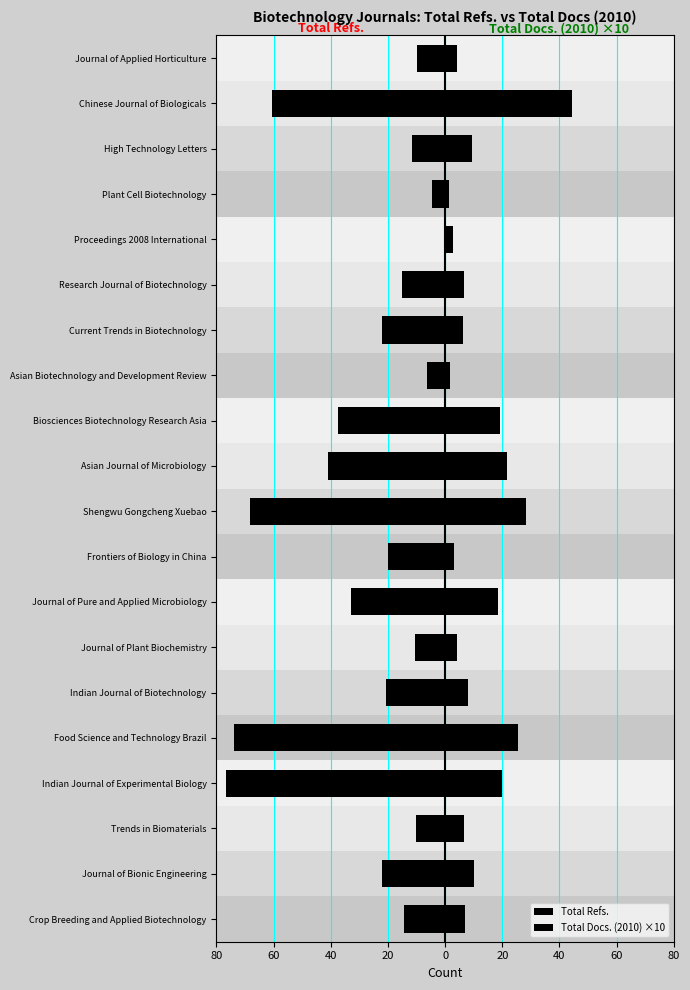

Reading left to right, what are all the values shown in this chart?

Total Refs.: -14.4	-22.1	-10.3	-76.5	-74.0	-20.6	-10.6	-32.9	-20.1	-68.3	-41.1	-37.6	-6.5	-22.1	-15.2	0.0	-4.7	-11.6	-60.7	-9.7
Total Docs. (2010) ×10: 7.1	10.1	6.5	19.8	25.6	8.0	4.2	18.4	3.0	28.4	21.8	19.1	1.8	6.1	6.6	2.9	1.5	9.4	44.2	4.2